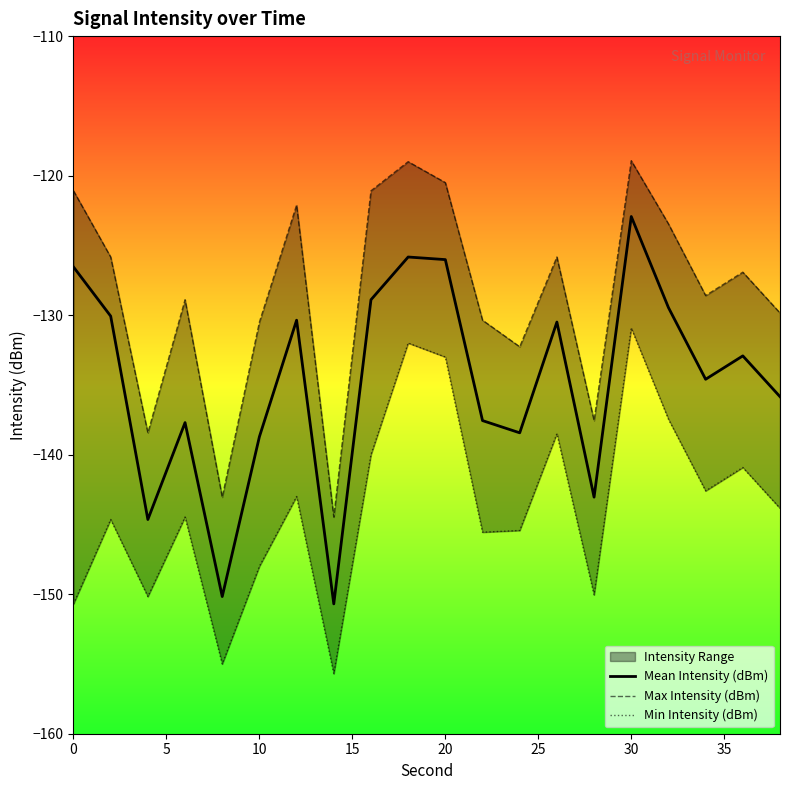

At how many categories does at least one series exceed -127?

10